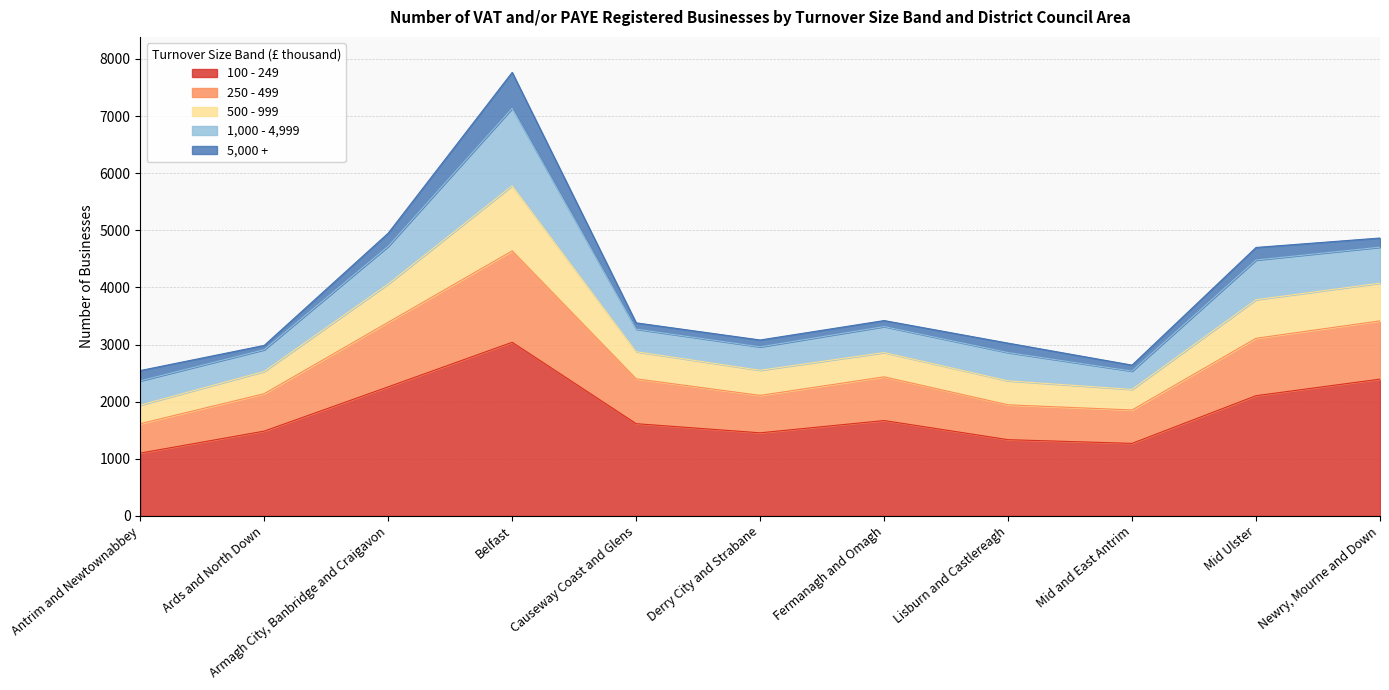

Is it true that 100 - 249 equals 448 at Mid and East Antrim?

False